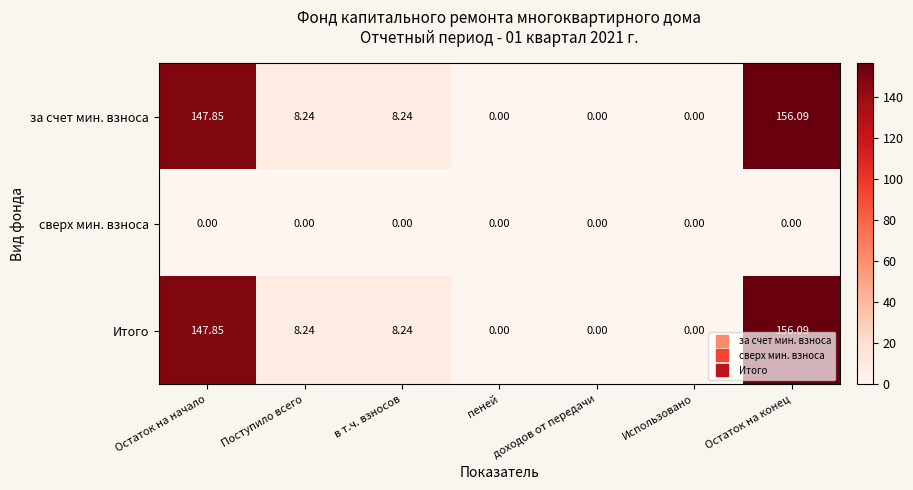

What is the difference between the highest and lowest values at Поступило всего?

8.2